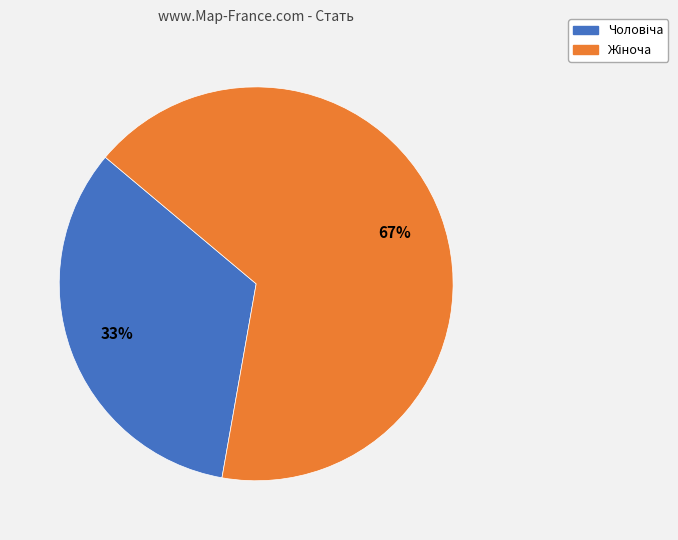

Does any single category account for the majority?

Yes